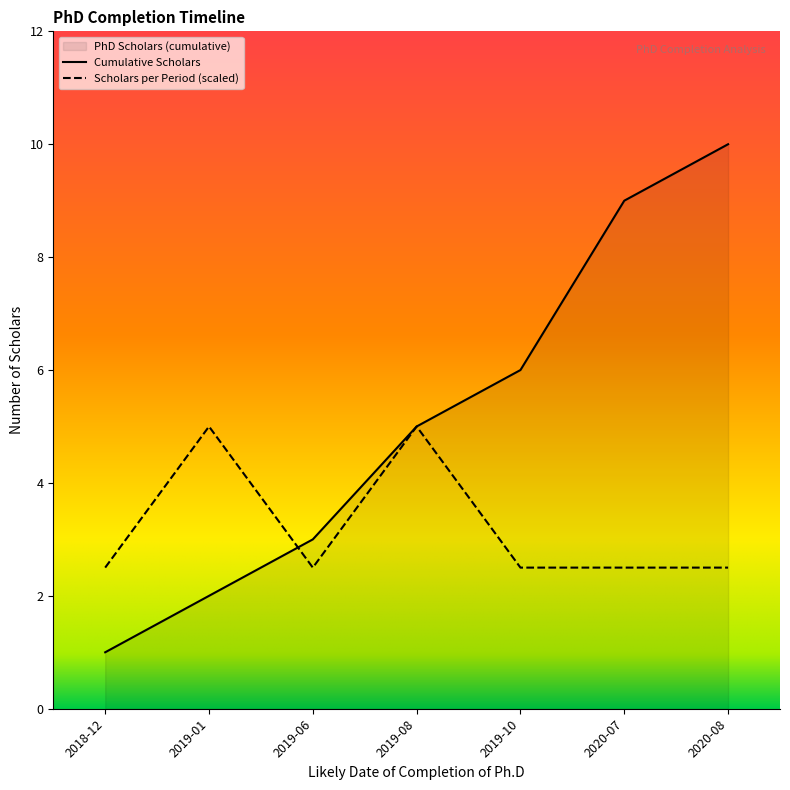

What position from the left is 2019-08?

4